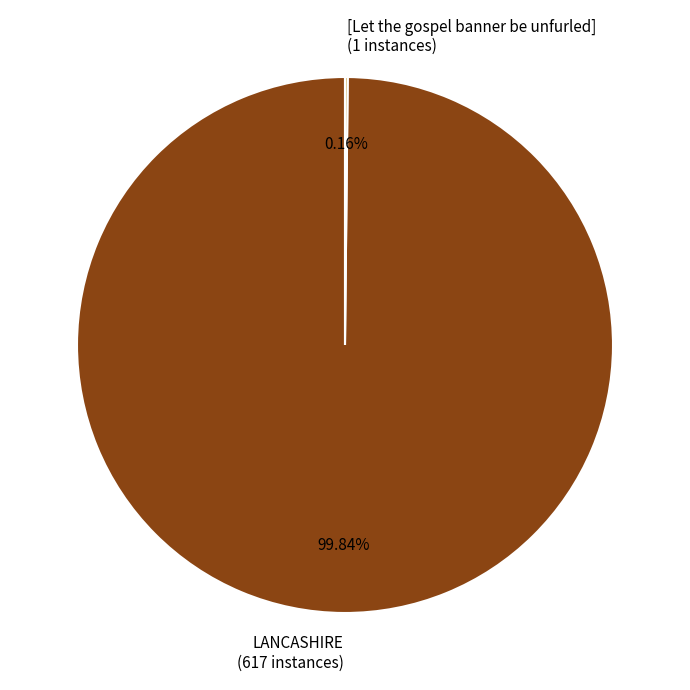

What is the majority slice?

LANCASHIRE